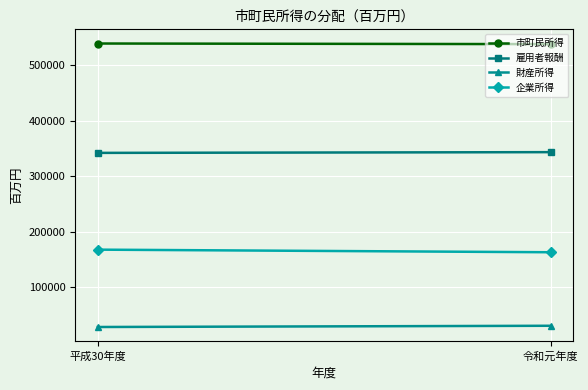

At which label does 雇用者報酬 reach its minimum?

平成30年度